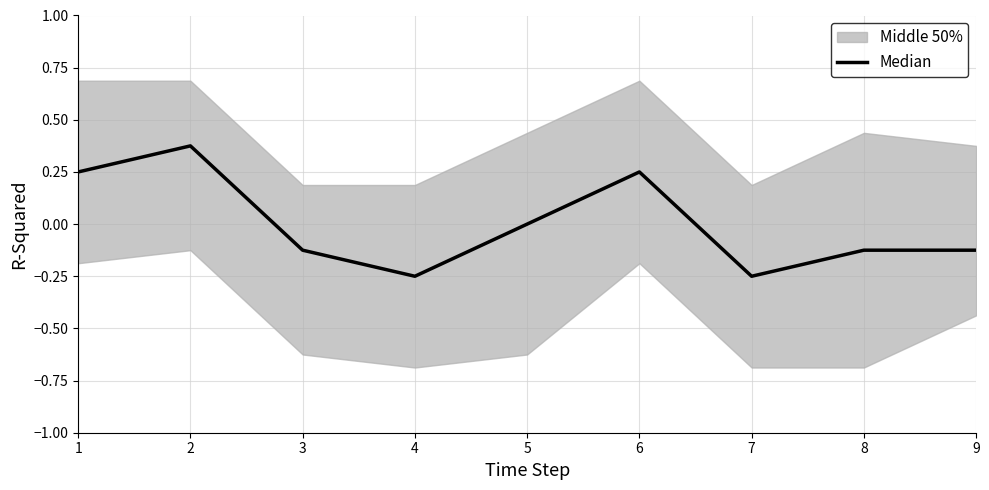

What is the sum of the values at 2 and 3?

0.2